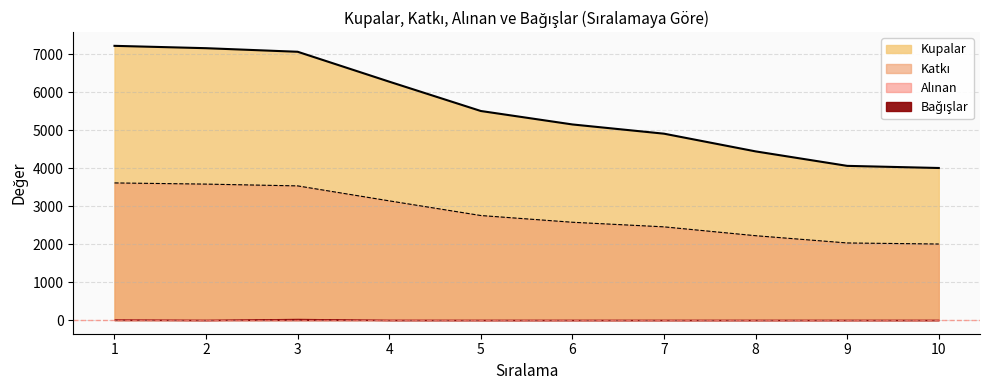

Which series has the largest range (max minus min)?

Kupalar